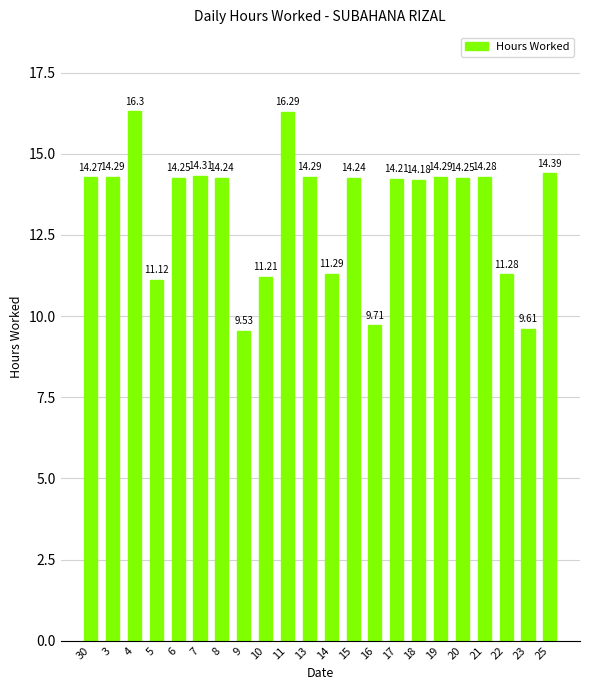

Are the bars horizontal?

No